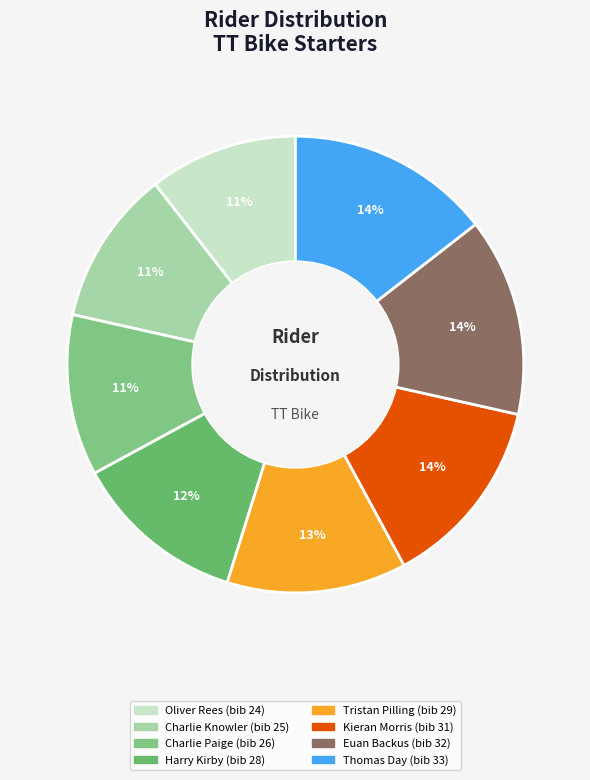

The Thomas Day slice represents 21% of the pie. True or false?

False